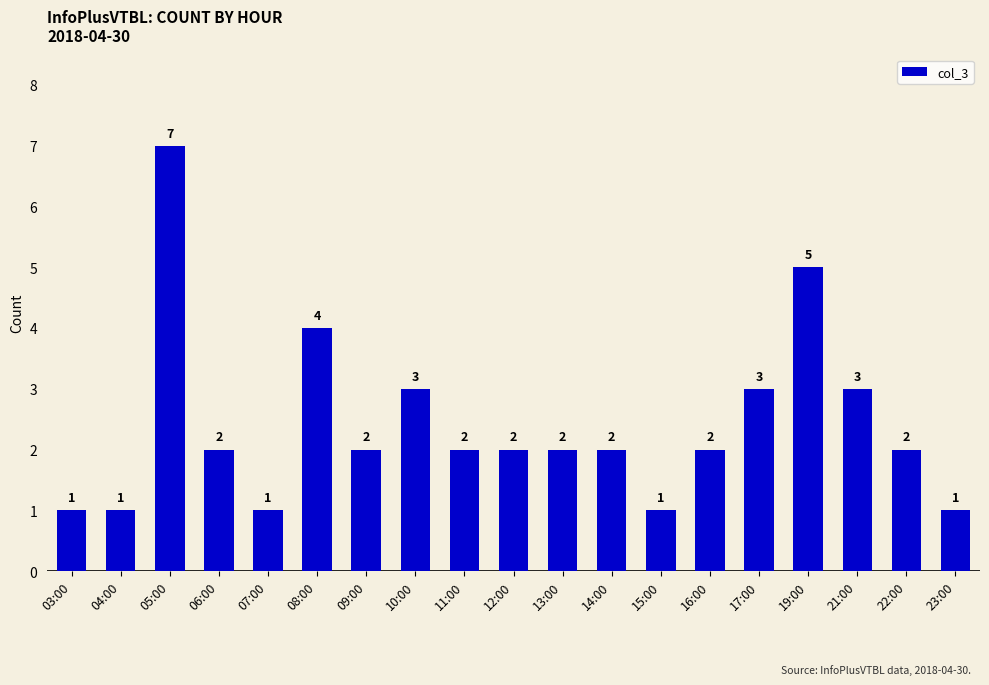

What is the label of the 12th bar from the left?

14:00